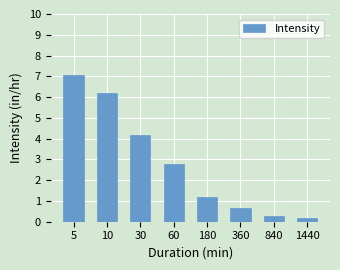

Reading left to right, list all the values displayed in this chart.

7.1	6.2	4.2	2.8	1.2	0.6	0.3	0.2